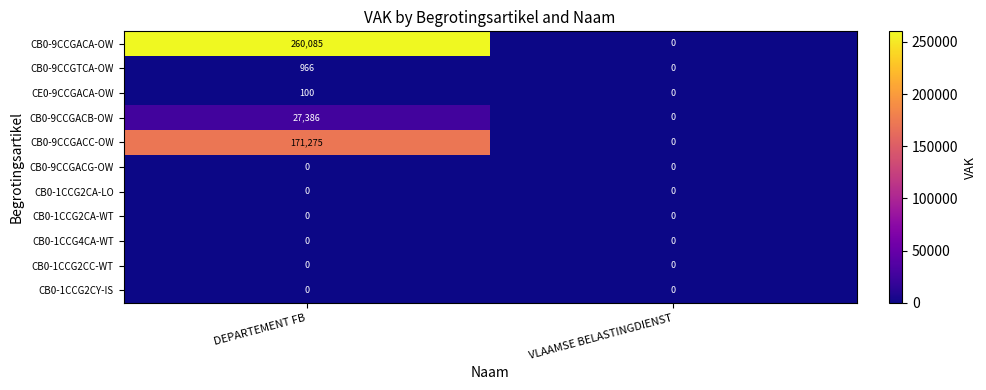

What is the difference between the maximum and minimum values in the CB0-9CCGACA-OW series?

260085